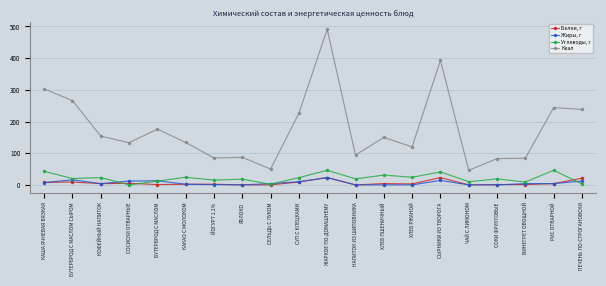

Which series changed the most between БУТЕРБРОД С МАСЛОМ СЫРОМ and КАКАО С МОЛОКОМ?

Ккал